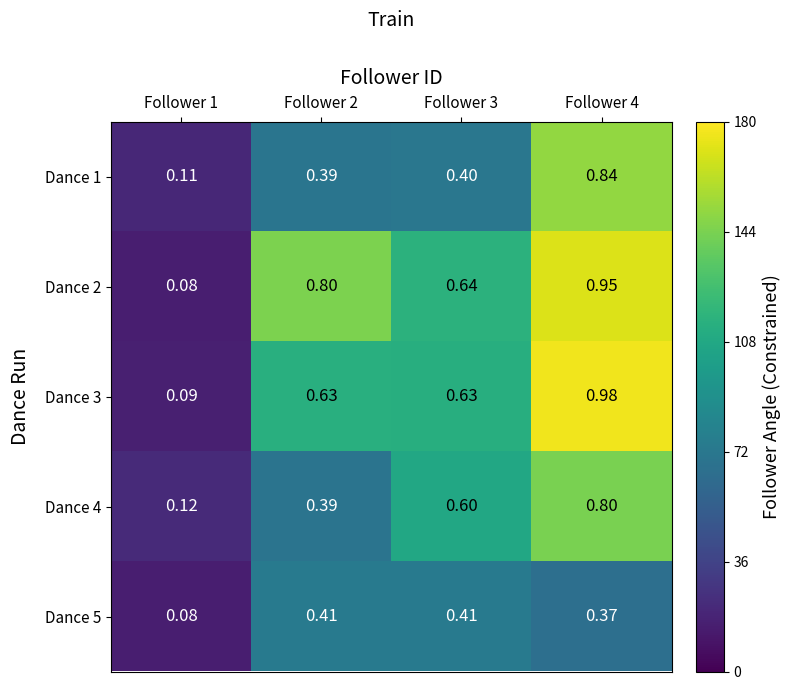

Is the value of Dance 3 at Follower 1 greater than the value of Dance 4 at Follower 2?

No